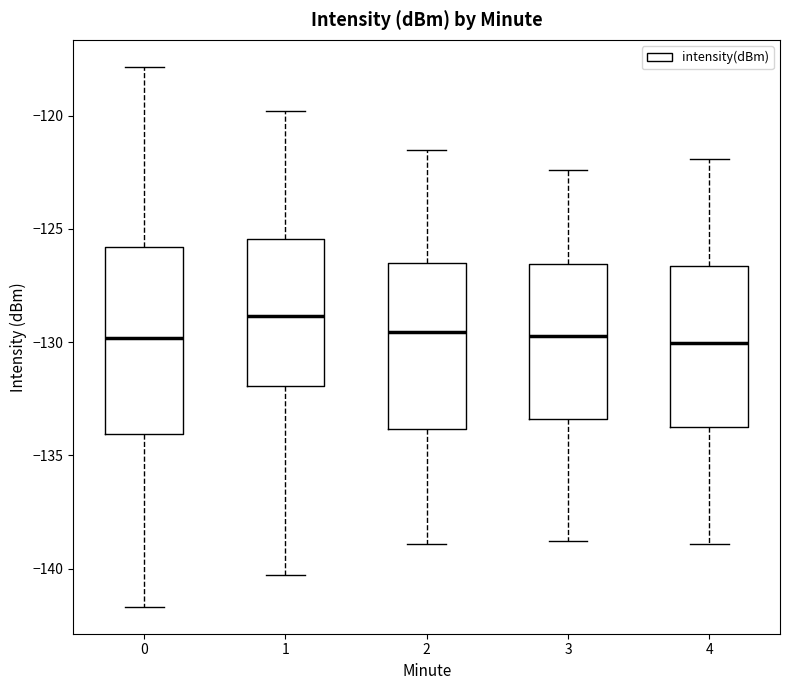

Reading left to right, transcribe this box plot: for each box, give where its median line is, the range the box spans, and where its two whiskers end, as read against the y-axis. The values are not printed on the chart, so give them approximately, as read against the axis.

0: median -130.0, box -134.0 to -126.0, whiskers -141.5 to -118.0
1: median -129.0, box -132.0 to -125.5, whiskers -140.5 to -120.0
2: median -129.5, box -134.0 to -126.5, whiskers -139.0 to -121.5
3: median -129.5, box -133.5 to -126.5, whiskers -139.0 to -122.5
4: median -130.0, box -133.5 to -126.5, whiskers -139.0 to -122.0